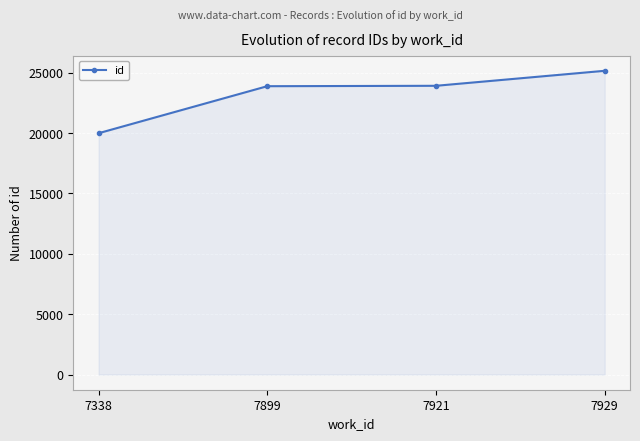

What is the change in value from 7921 to 7929?

+1242